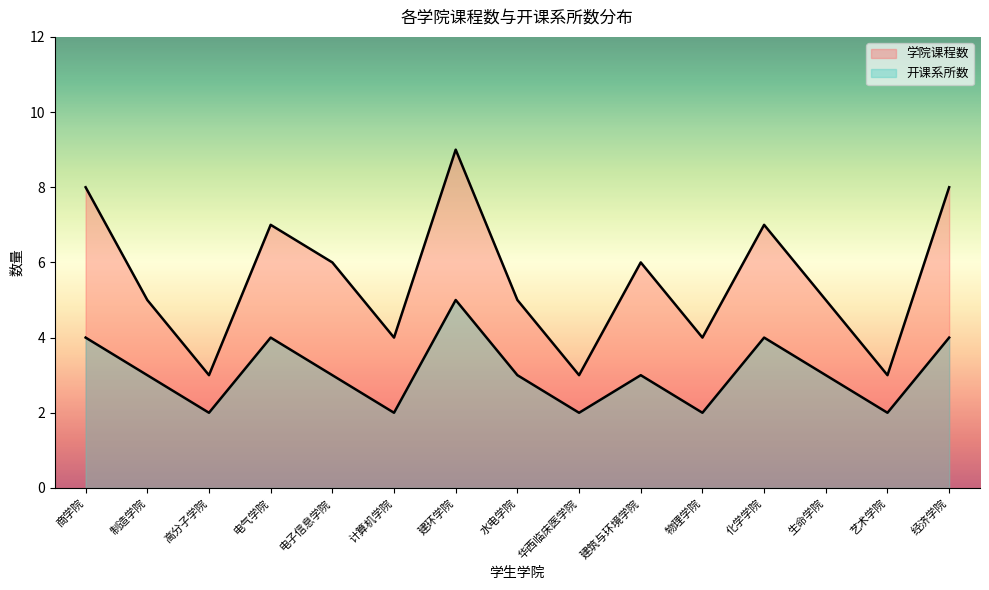

How many data points does each series have?

15